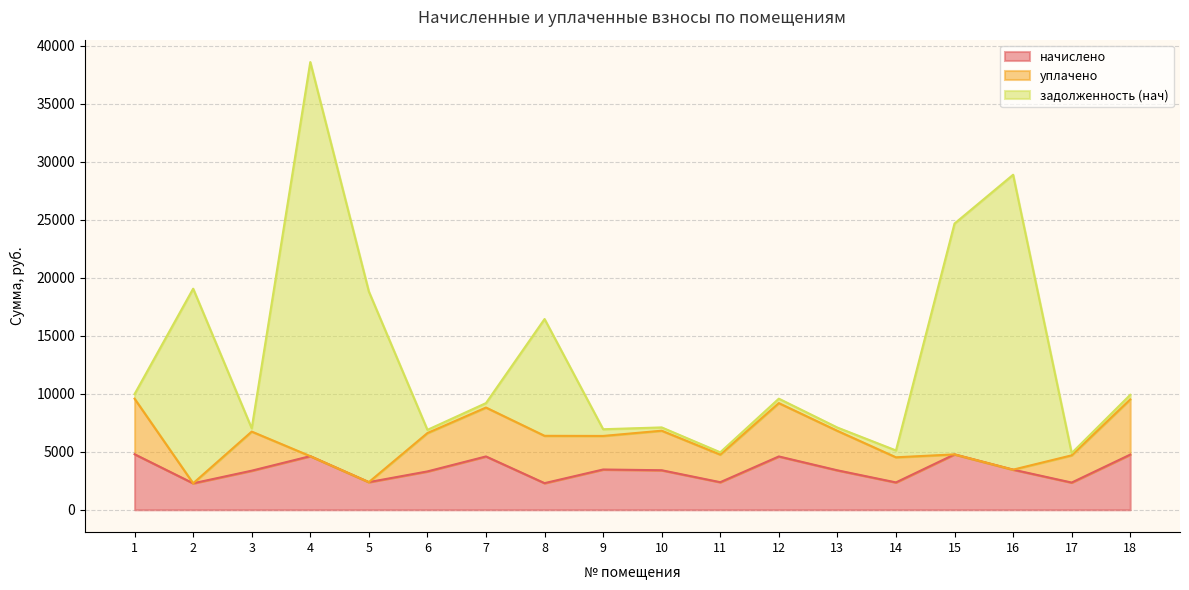

In начислено, how many points are lower than both neighbors (excluding endpoints)?

6